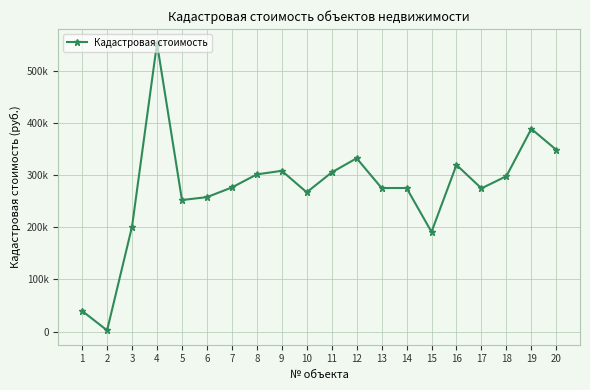

True or false: there are more than 0 points higher than both neighbors.

True